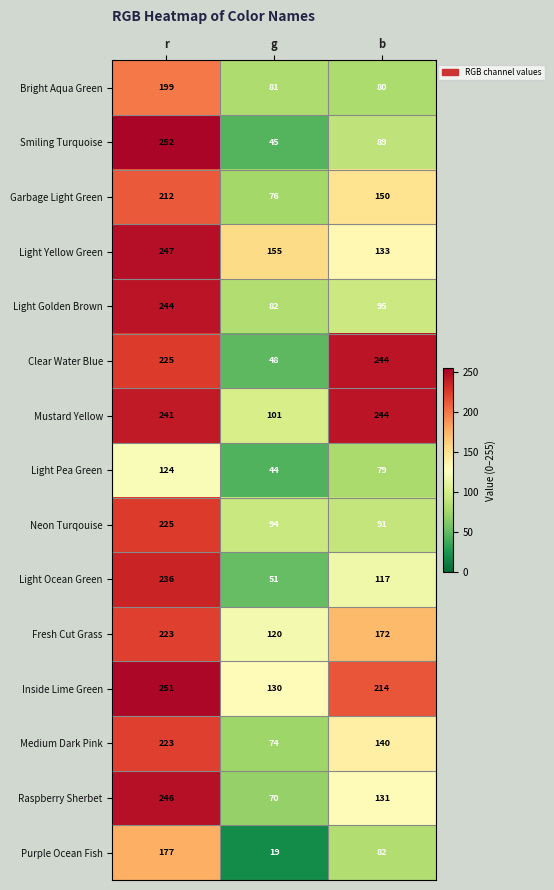

The value of Light Pea Green at b is 40. True or false?

False